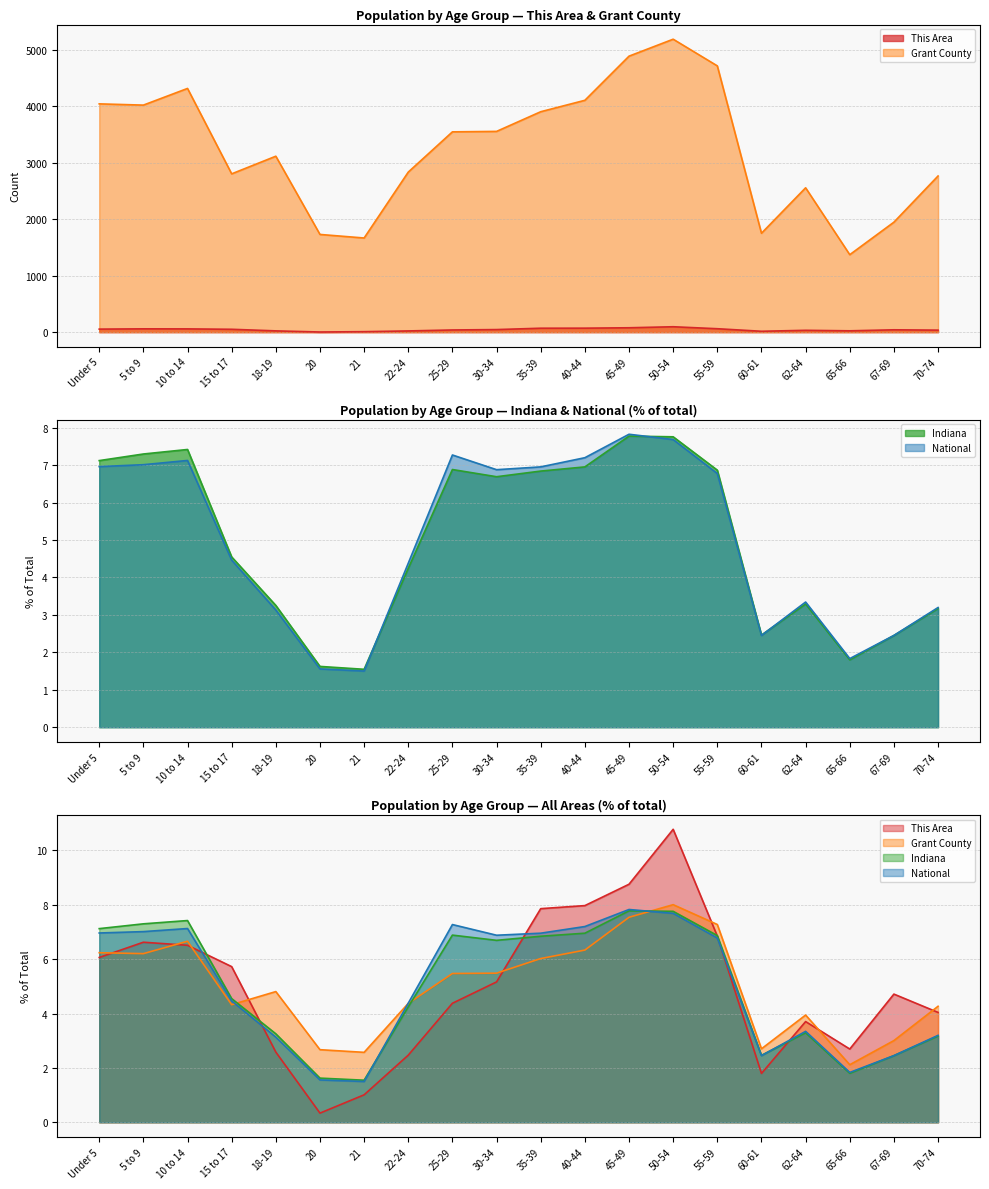

Which series changed the most between 10 to 14 and 35-39?

Grant County